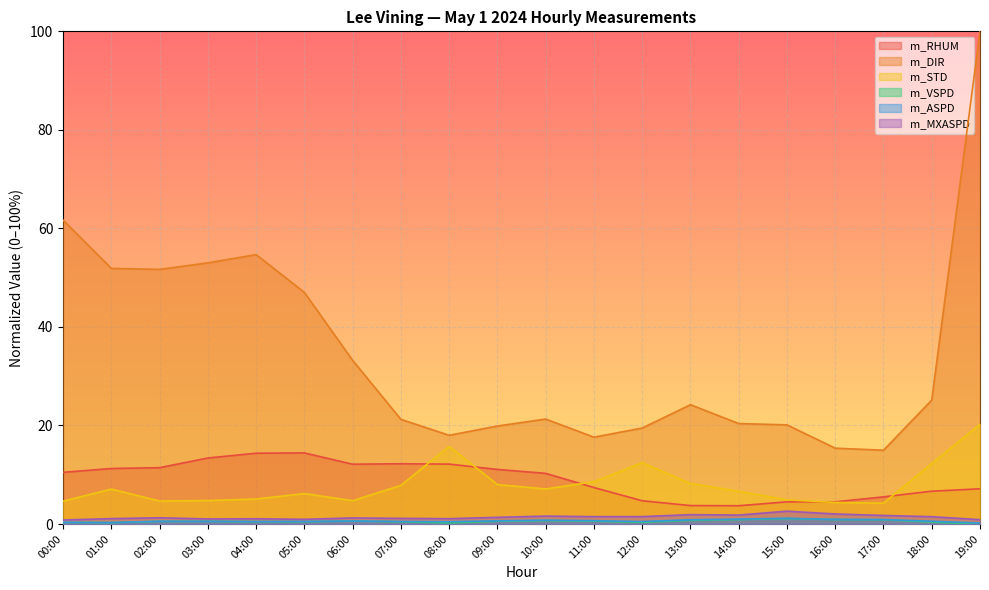

How many lines are shown in the chart?

6